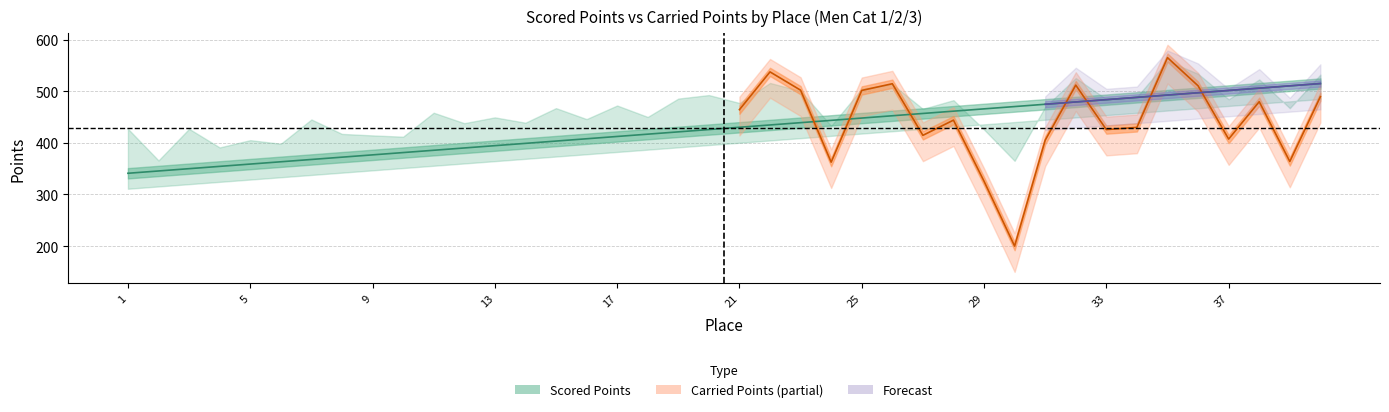

Between 9 and 34, which is larger?

34